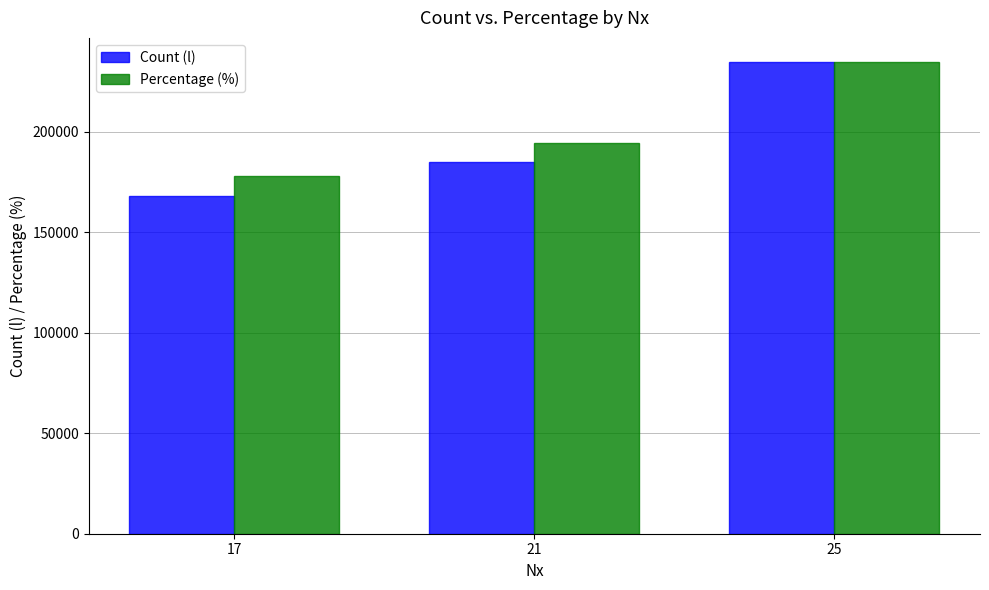

Which series has the largest range (max minus min)?

Count (l)